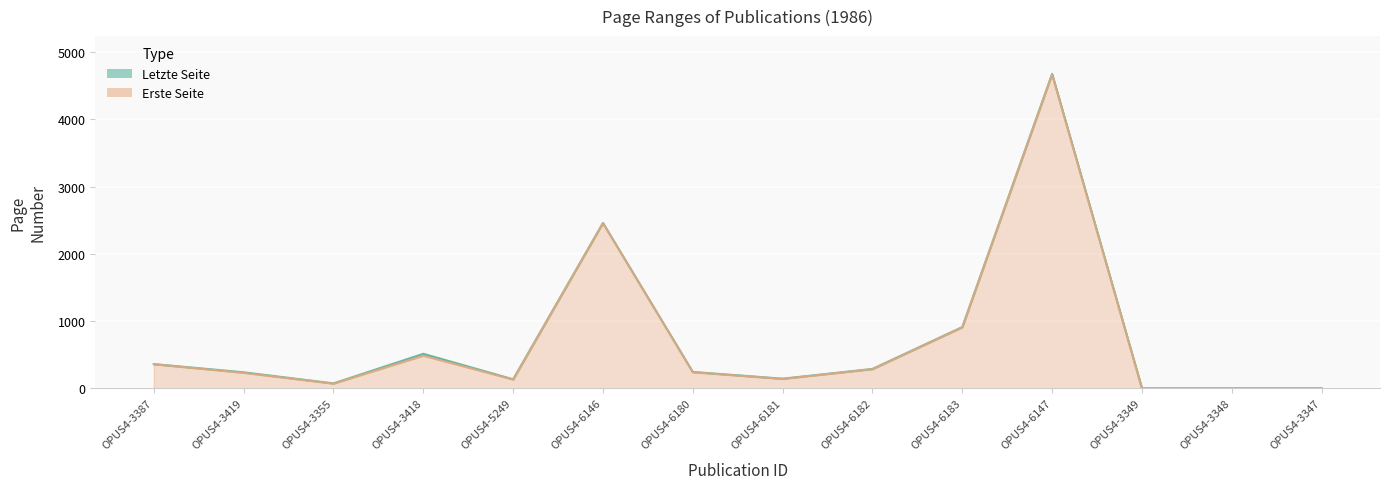

In Letzte Seite, how many points are lower than both neighbors (excluding endpoints)?

3